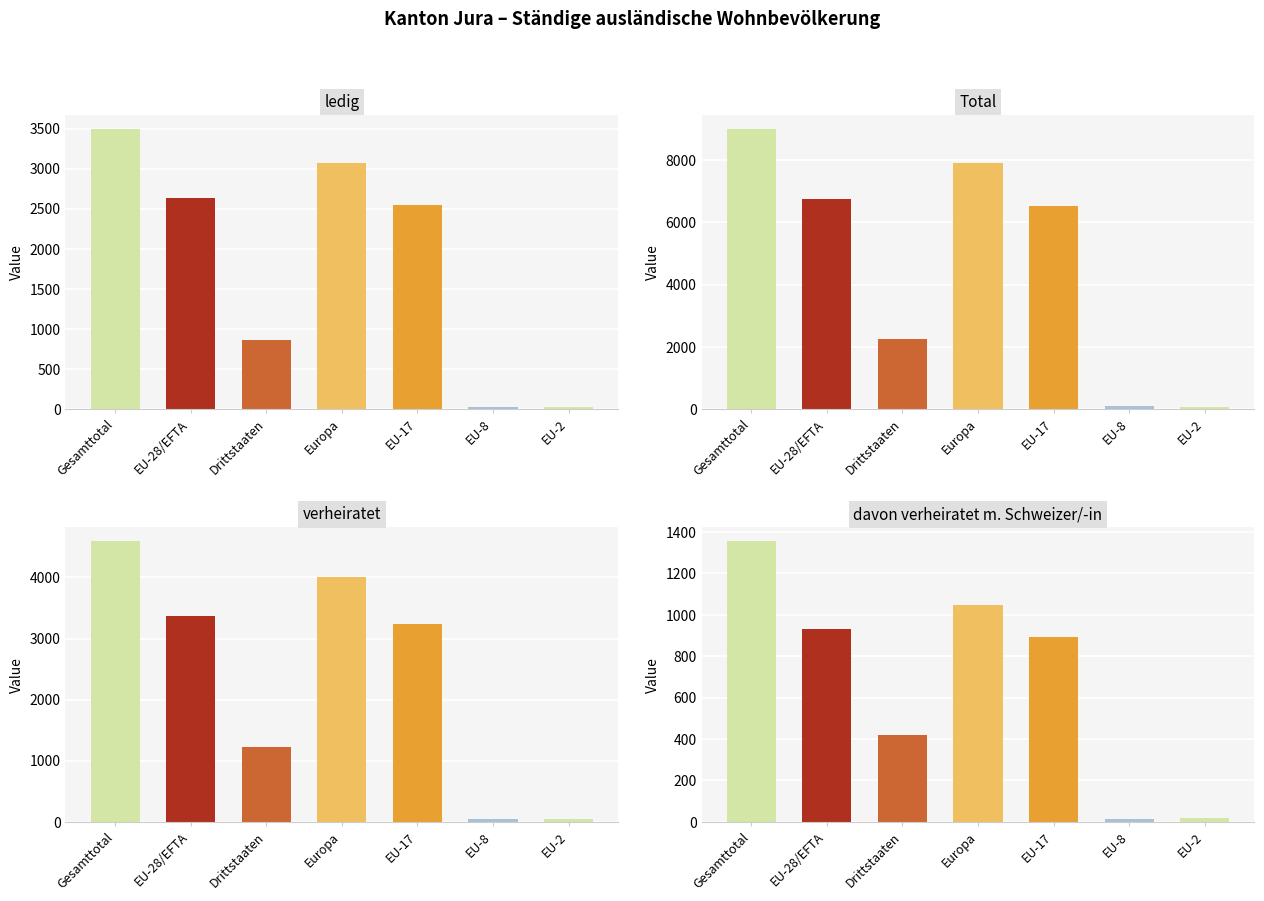

Rank the series by their maximum value, from highest to lowest.

Total, verheiratet, ledig, davon verheiratet m. Schweizer/-in